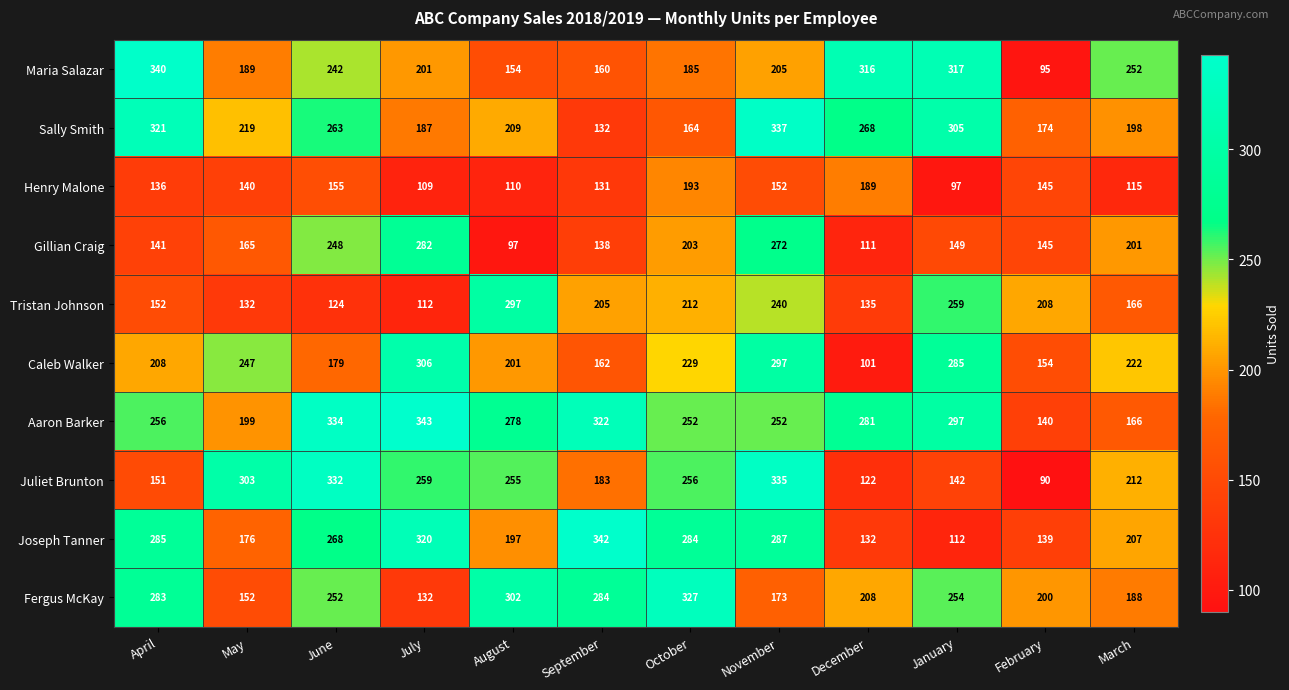

What is the average value of the Henry Malone series?

139